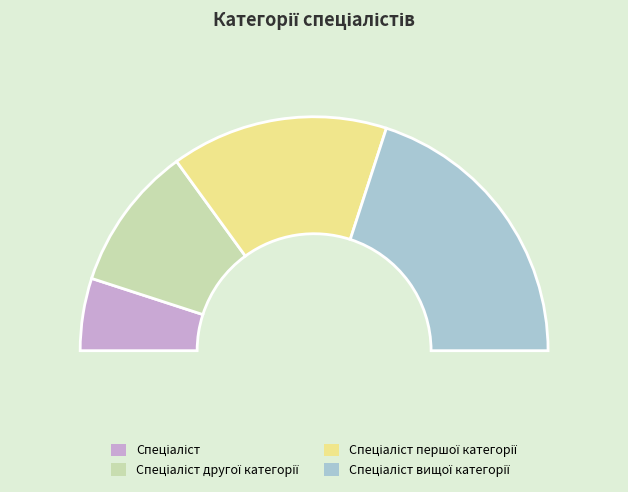

Rank the categories by value from highest to lowest.

Спеціаліст вищої категорії, Спеціаліст першої категорії, Спеціаліст другої категорії, Спеціаліст